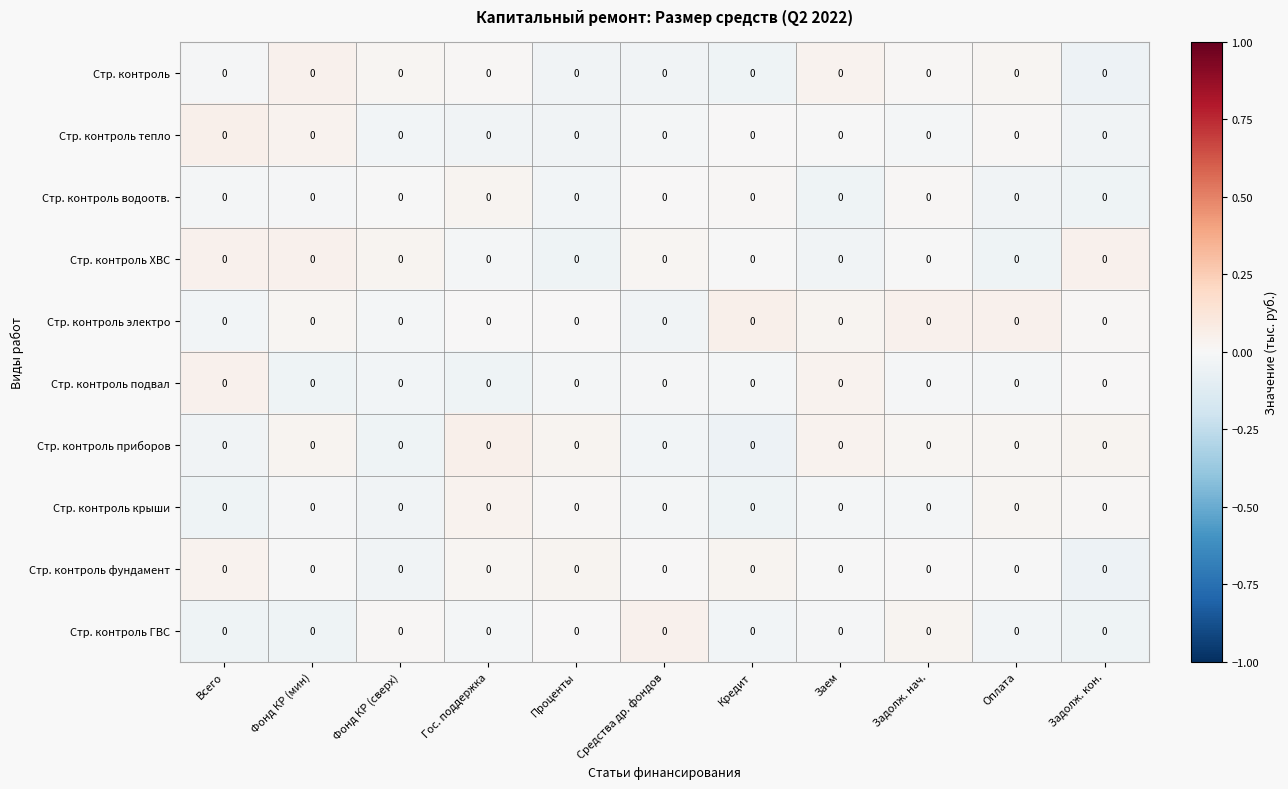

What is the spread (max minus min) of values at Проценты?

0.1